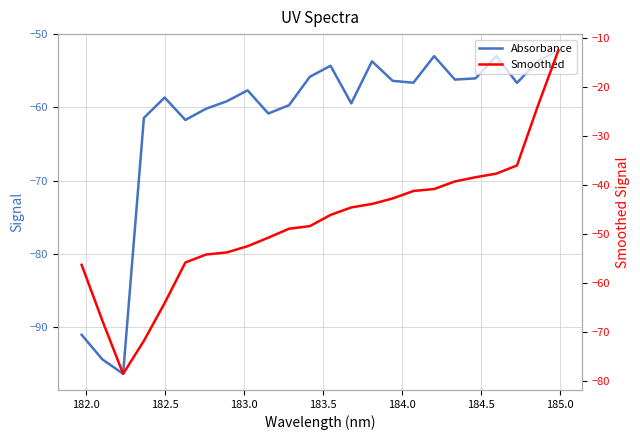

What is the greatest value displayed?

-12.5